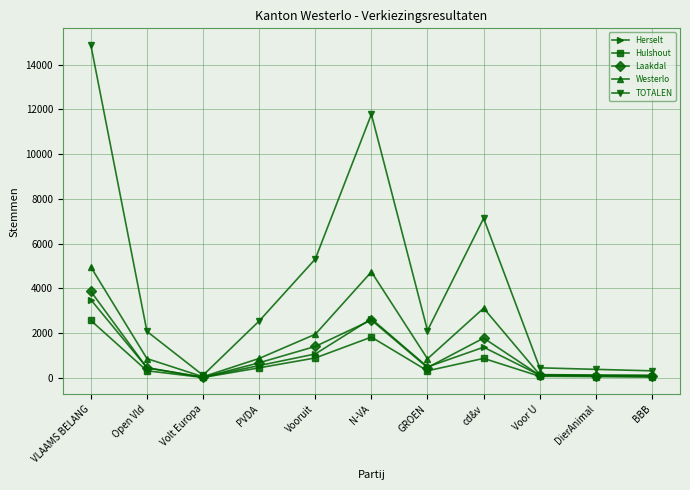

Is the value of Laakdal at Vooruit greater than the value of Westerlo at GROEN?

Yes